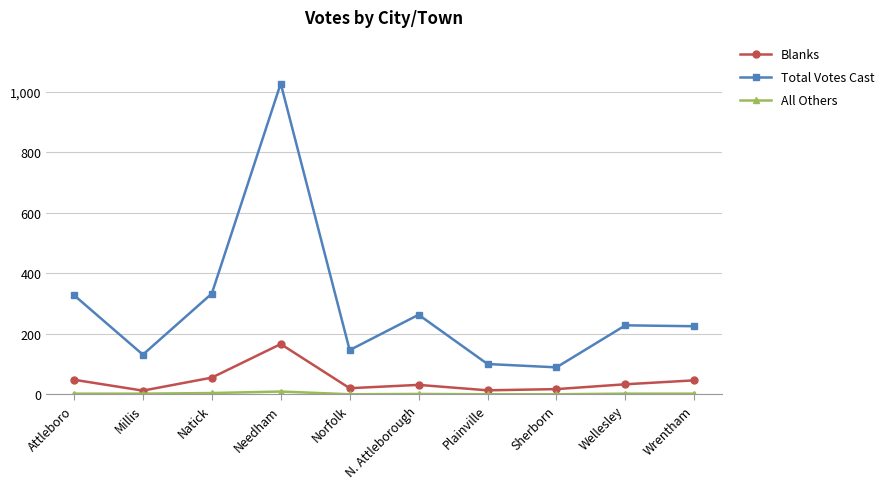

Is it true that Blanks equals 46 at Wrentham?

True